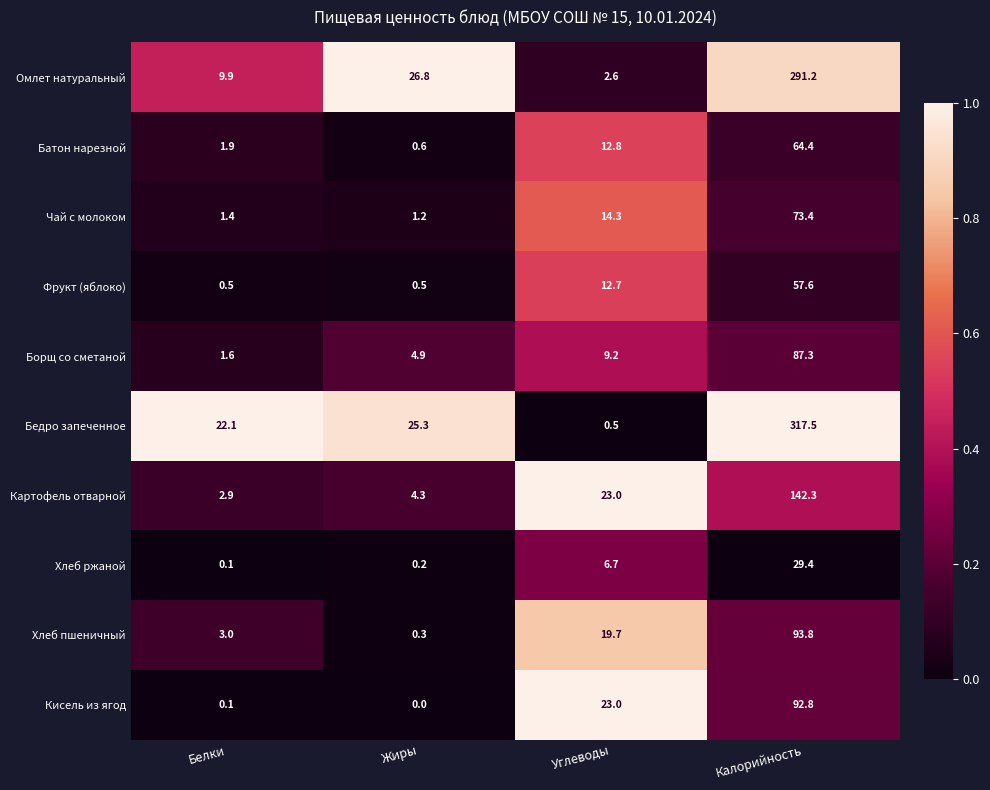

How many distinct data groups are displayed?

10